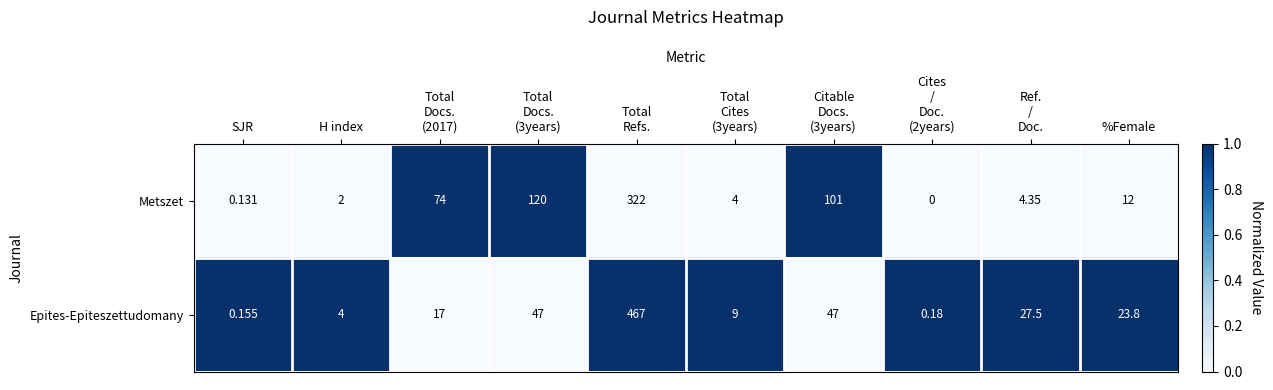

Which series has the largest range (max minus min)?

Epites-Epiteszettudomany